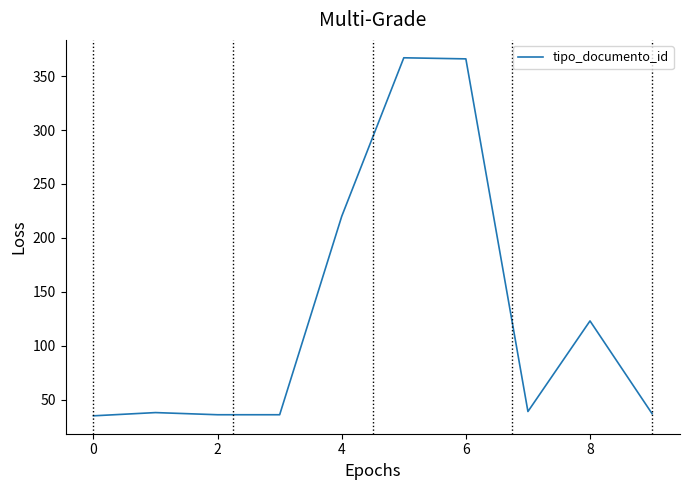

What is the greatest value displayed?

367